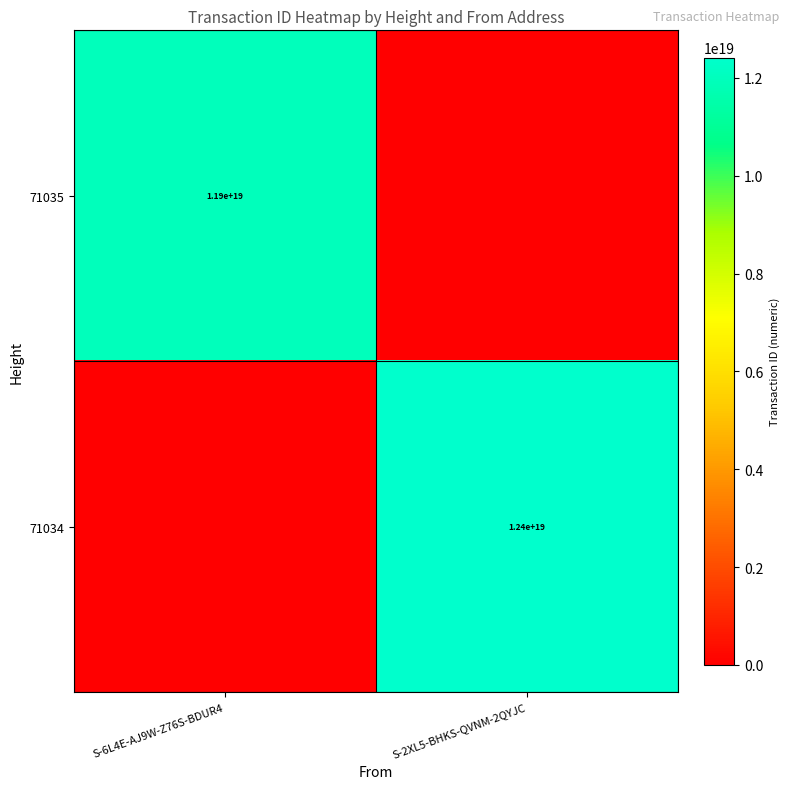

Is it true that 71034 equals 12400000000000000000 at S-2XL5-BHKS-QVNM-2QYJC?

True